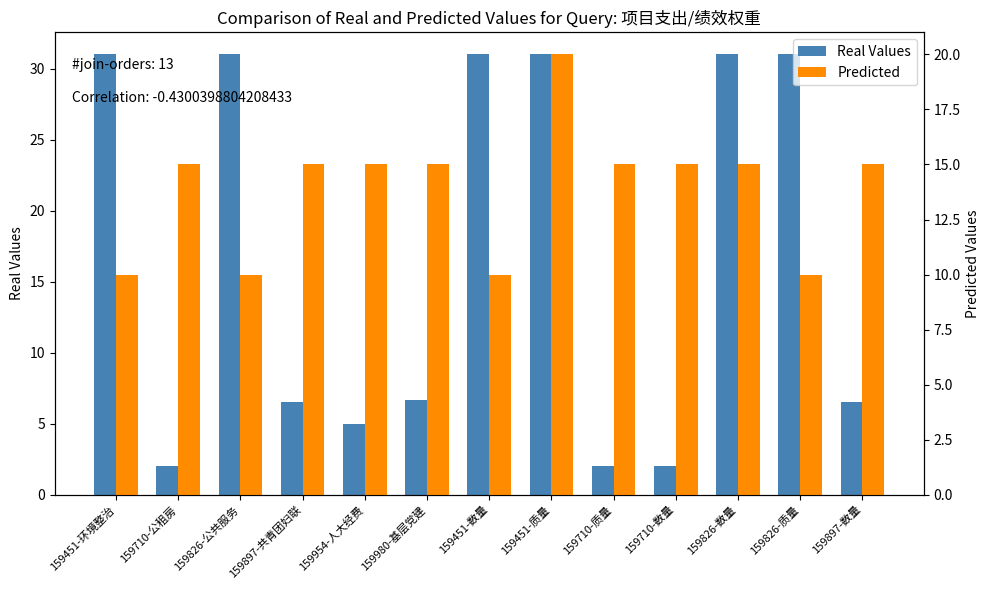

Which has a higher value, 159451-质量 or 159980-基层党建?

159451-质量